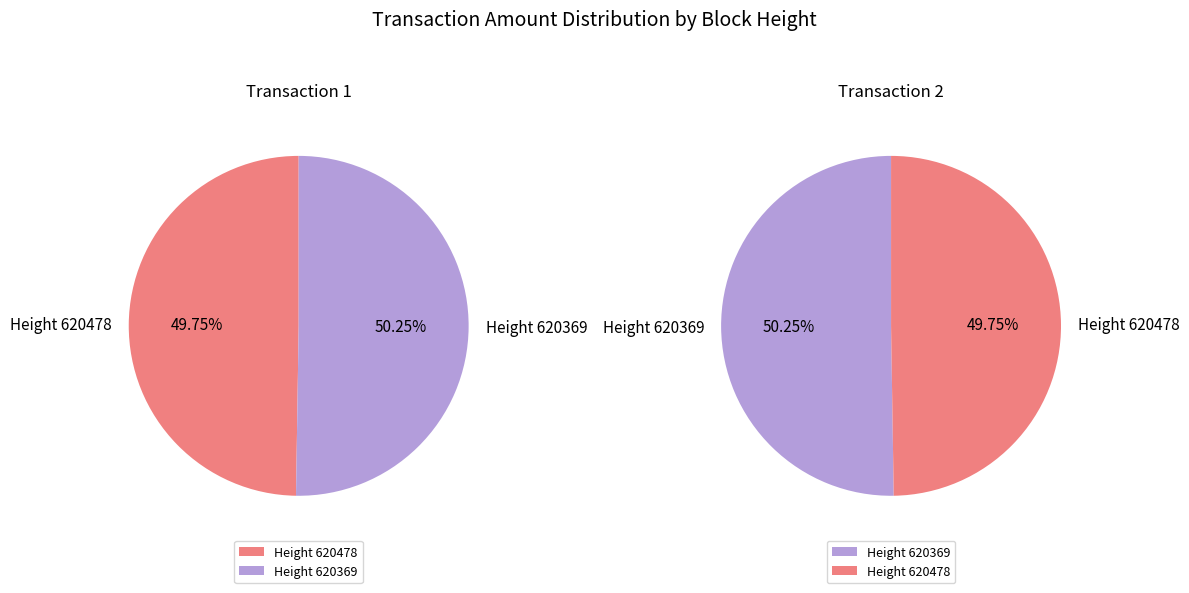

What is the total percentage of 620369 and 620478?

100.0%